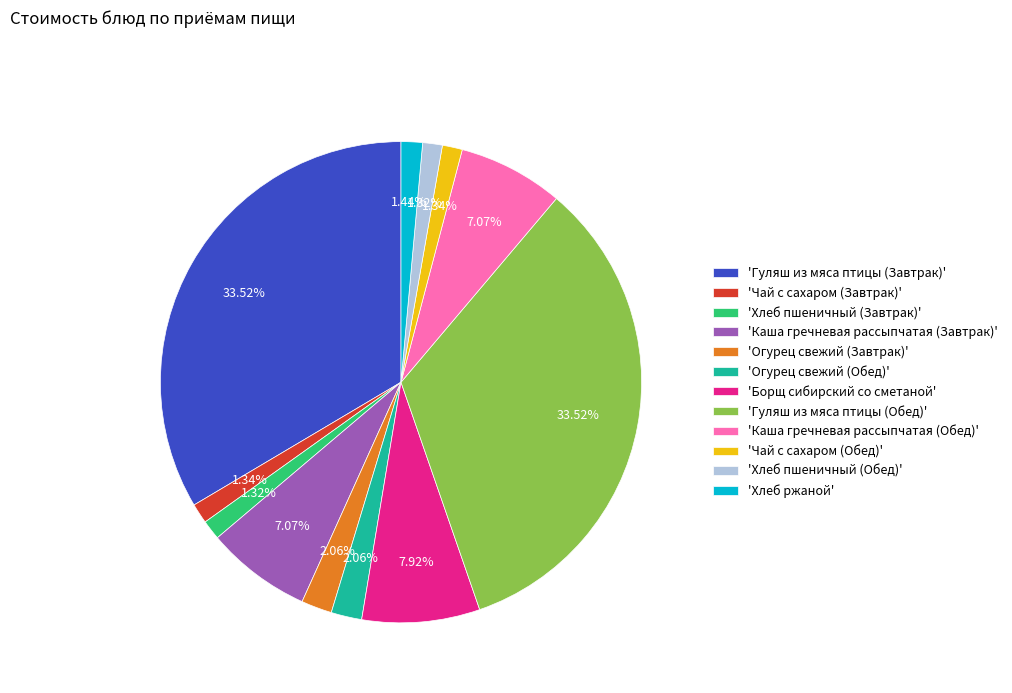

Does 'Огурец свежий (Обед)' account for over 50% of the chart?

No